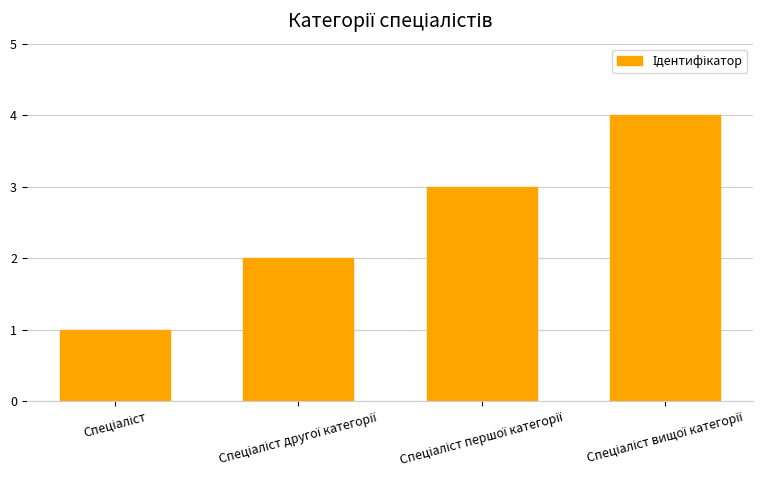

What is the maximum value shown in the chart?

4